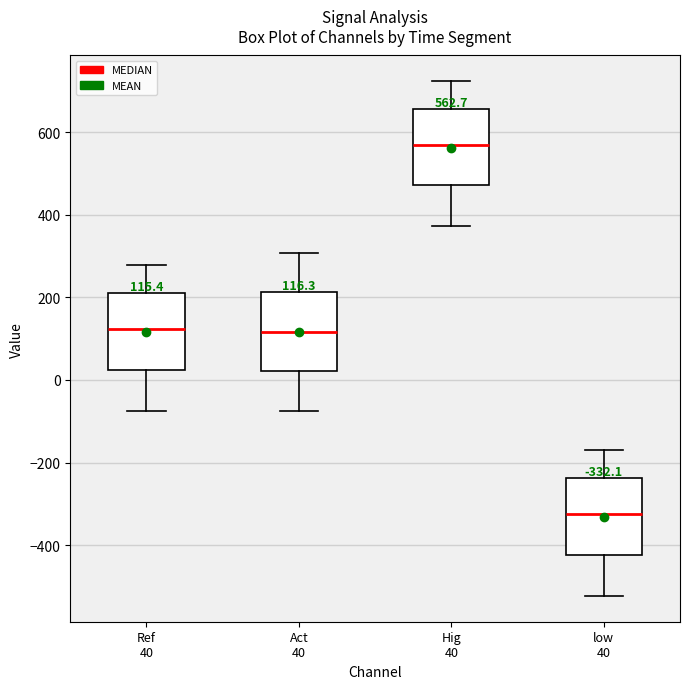

Which box has the highest median line?

Hig 40